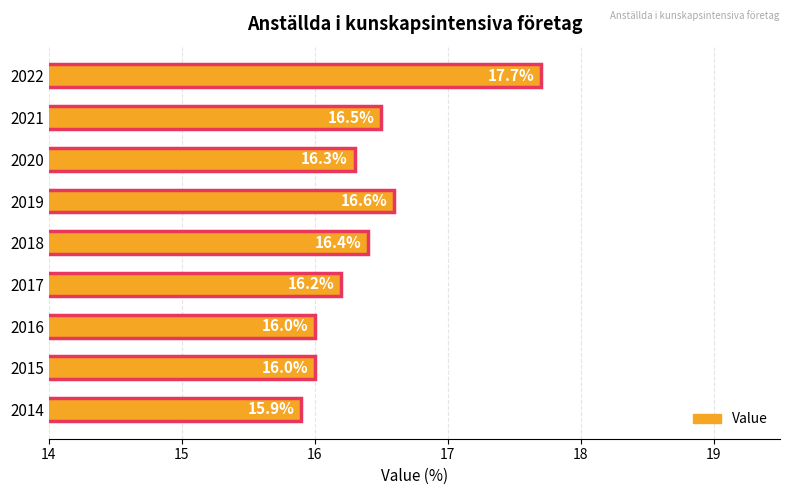

What is the average value?

16.4